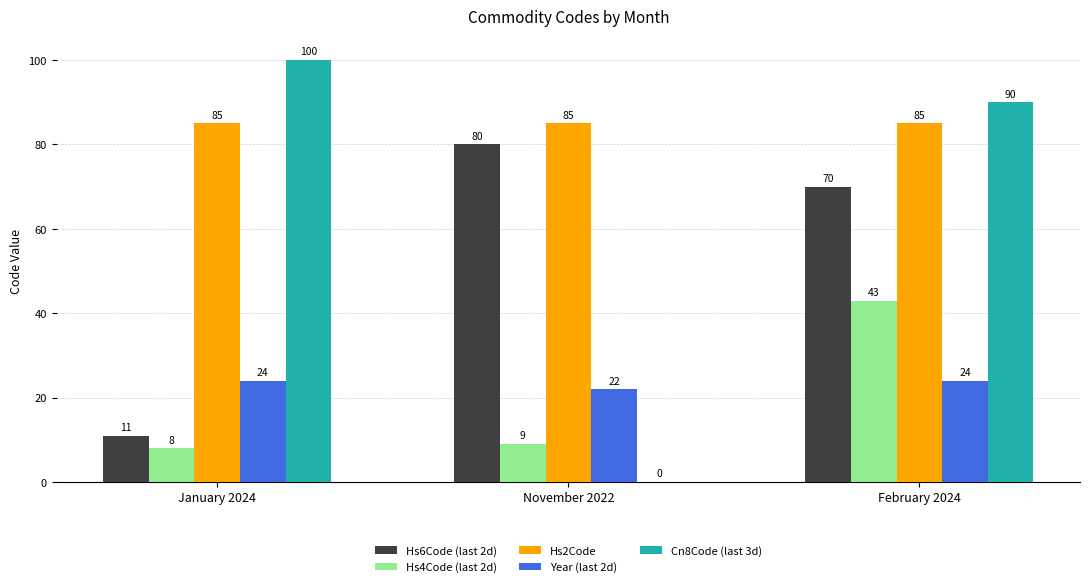

Count the number of categories in the chart.

3